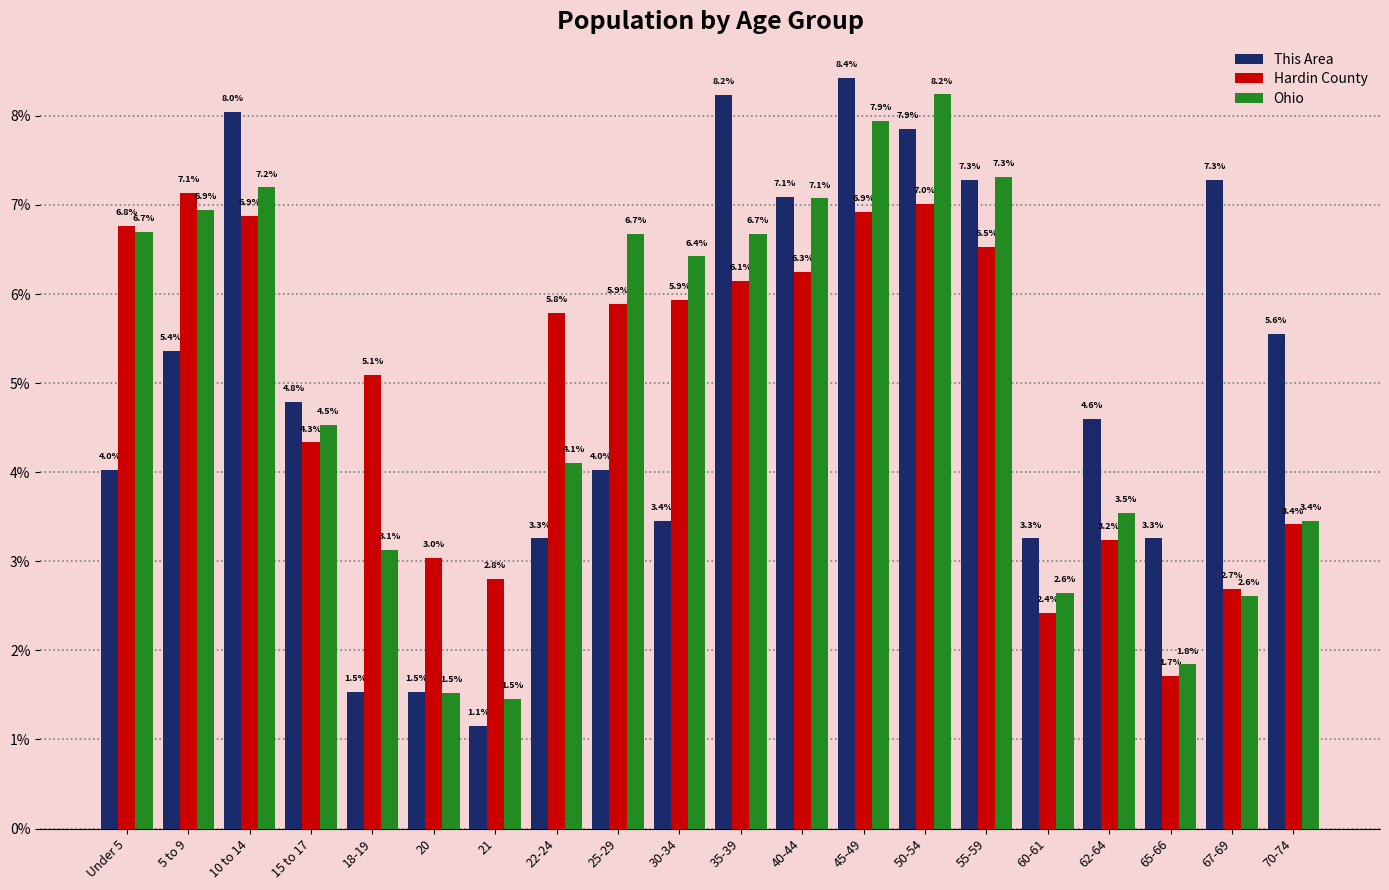

Is the value of This Area at 70-74 greater than the value of Hardin County at 15 to 17?

Yes